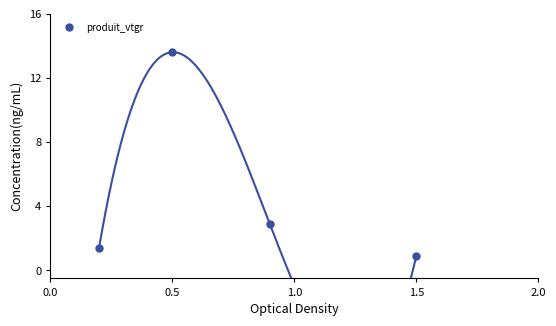

Reading right to left, extract all data points from this chart.

0.9	2.9	13.6	1.4